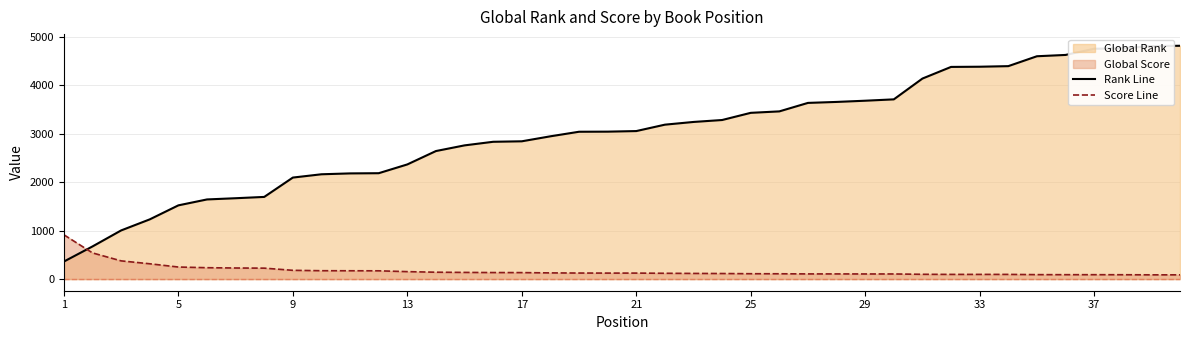

How many lines are shown in the chart?

2